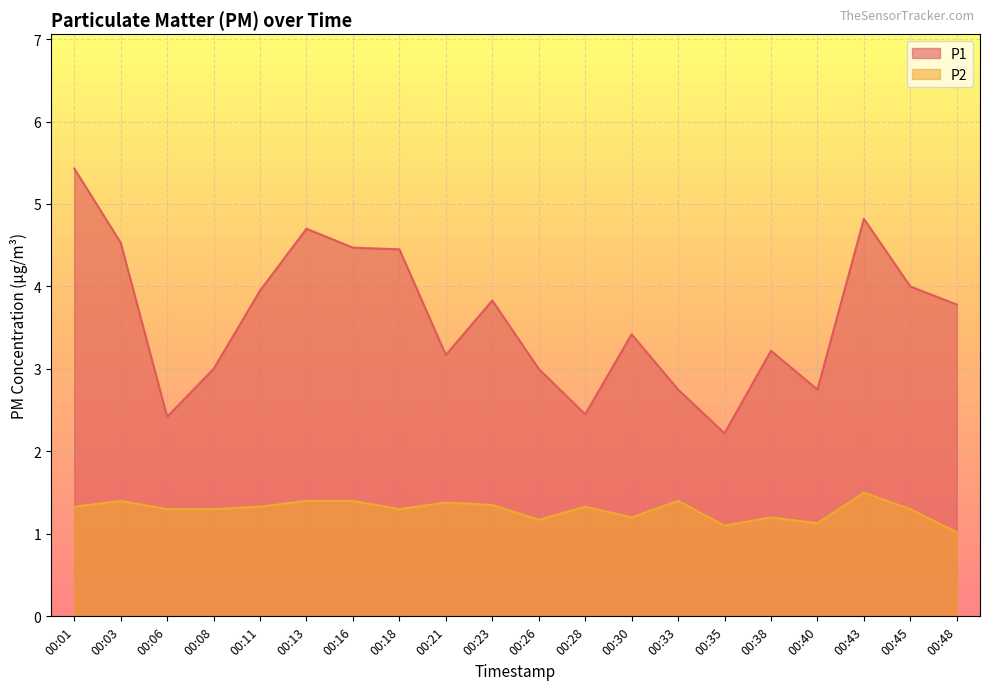

What is the value of the P2 point at the 2nd from the left?

1.4